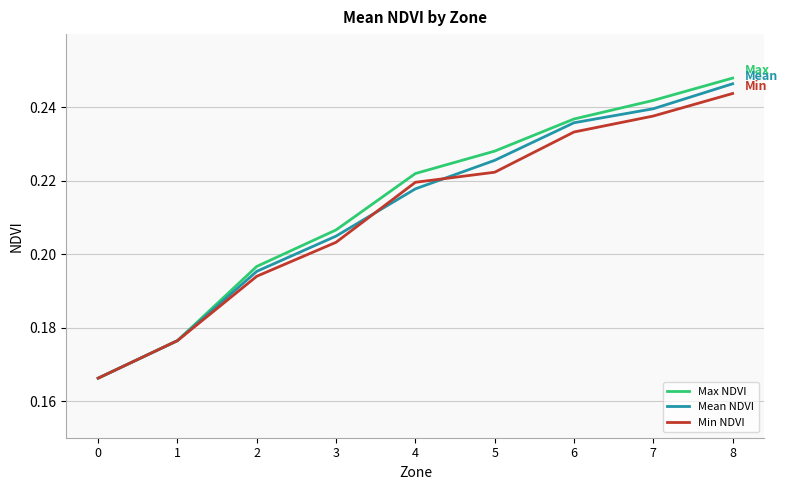

At which category does the chart reach its peak across all series?

8